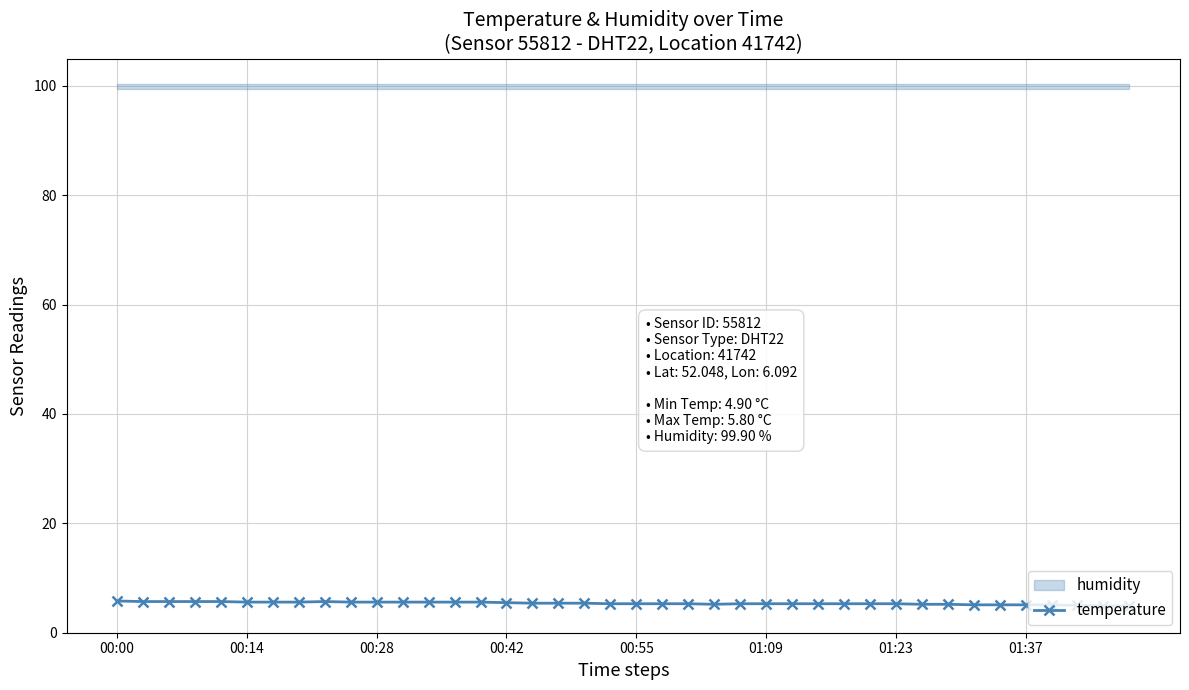

Where is the data nearest to the value 5?

37